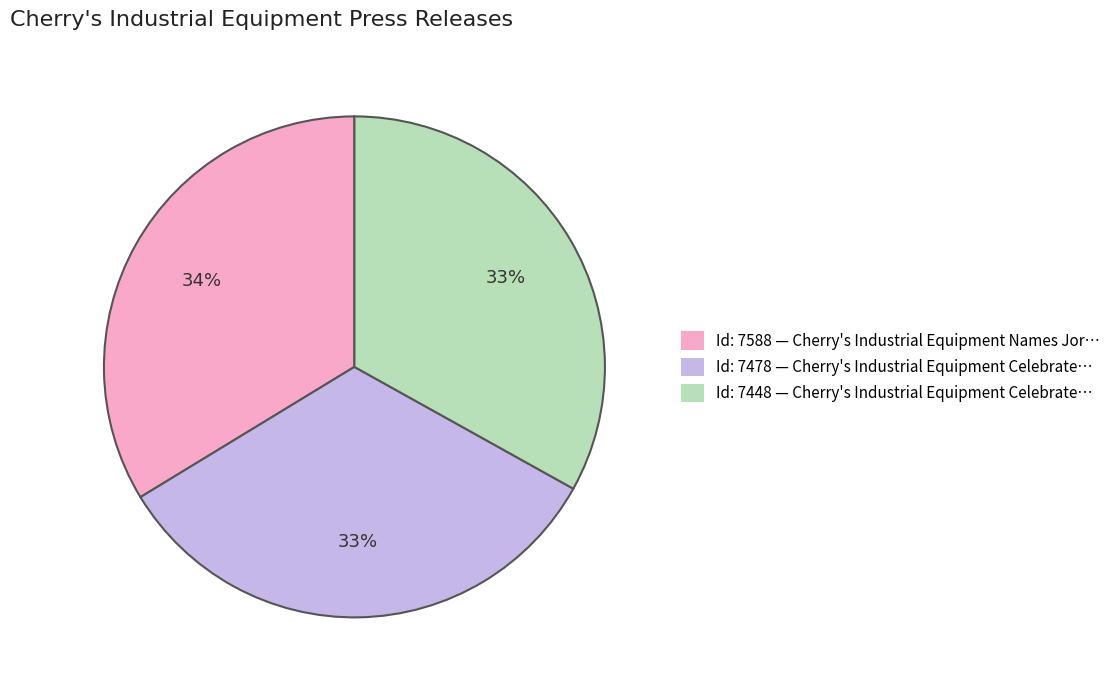

Do Id: 7588 — Cherry's Industrial Equipment Names Jor… and Id: 7448 — Cherry's Industrial Equipment Celebrate… together represent more than half of the pie?

Yes